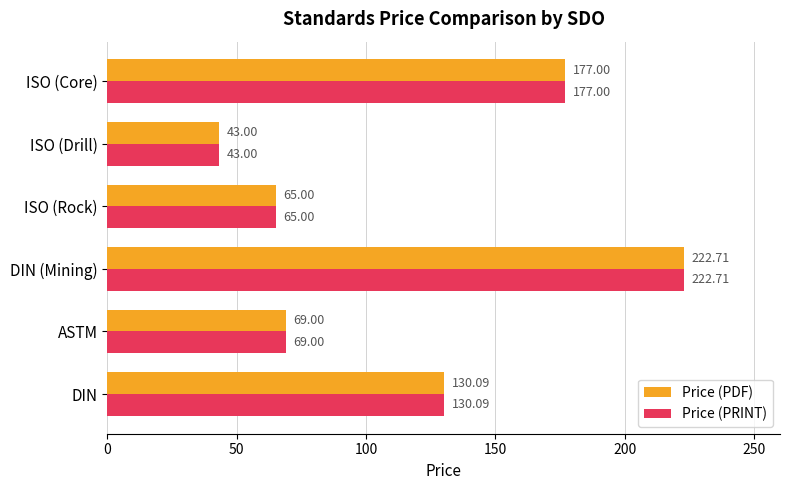

List the labels in order of Price (PDF) value, smallest first.

ISO (Drill), ISO (Rock), ASTM, DIN, ISO (Core), DIN (Mining)